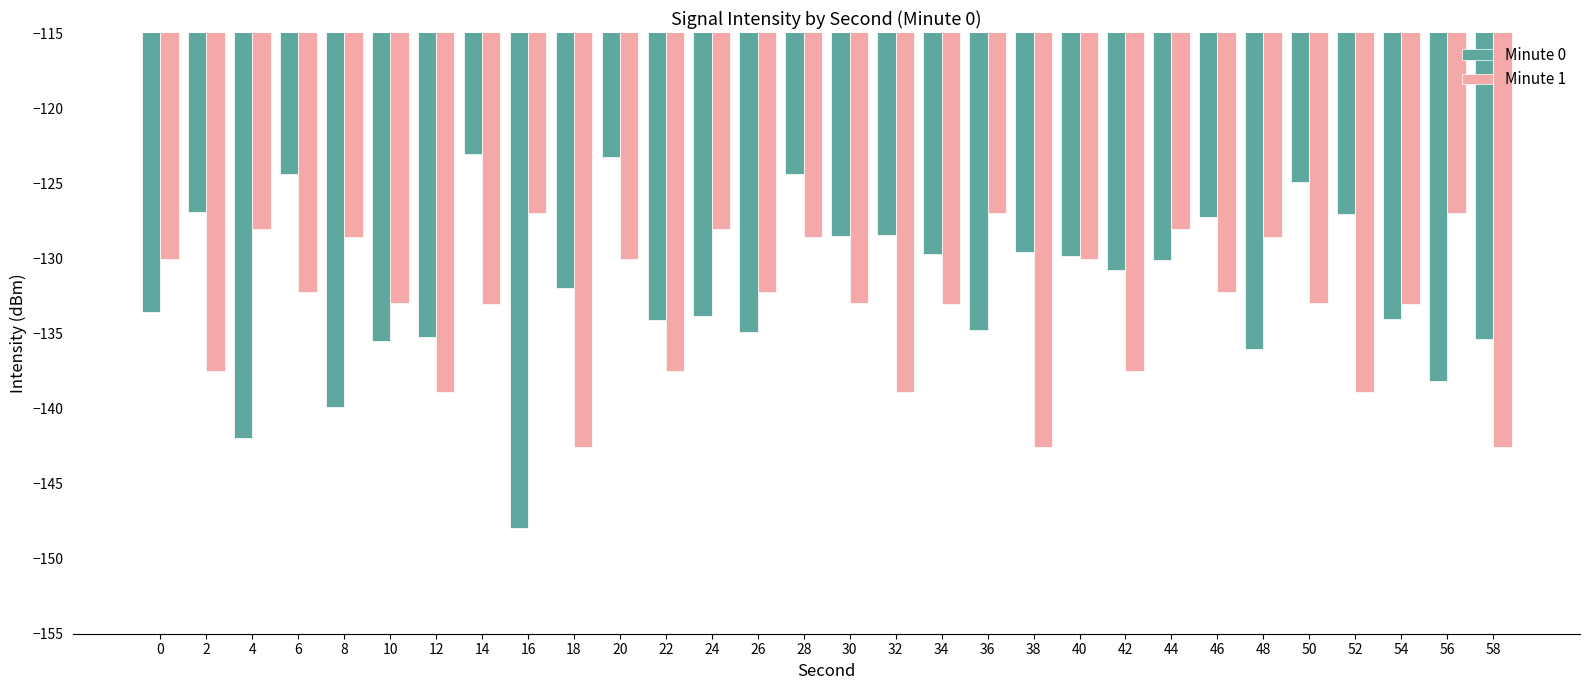

True or false: Minute 1 has a value of -77.9 at 30.

False